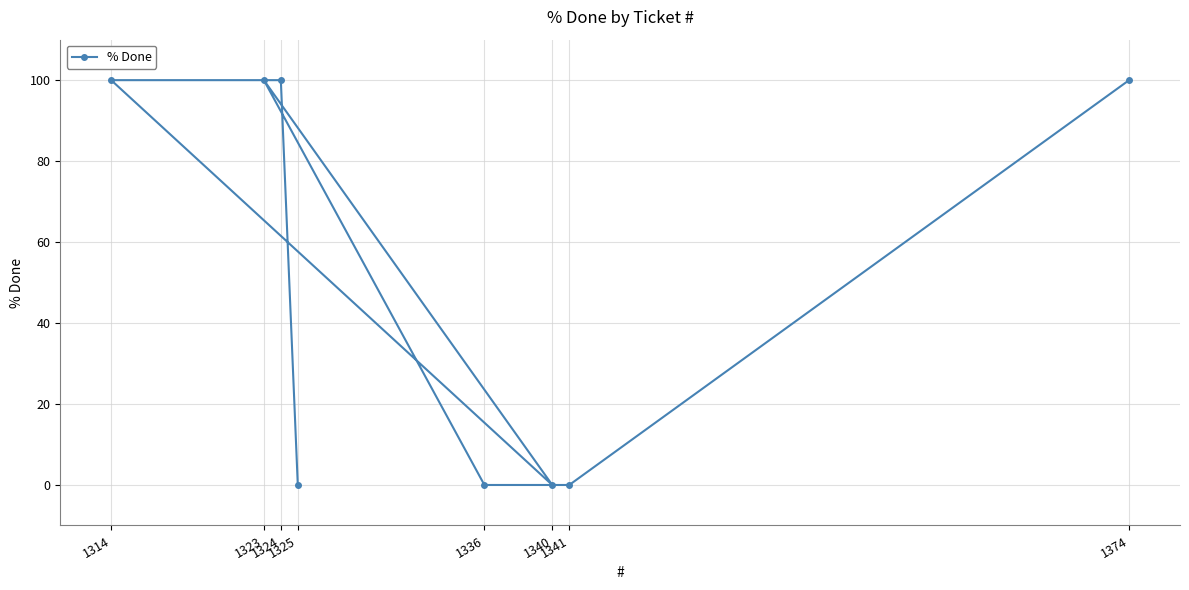

What is the difference between the second highest and second lowest values?

100